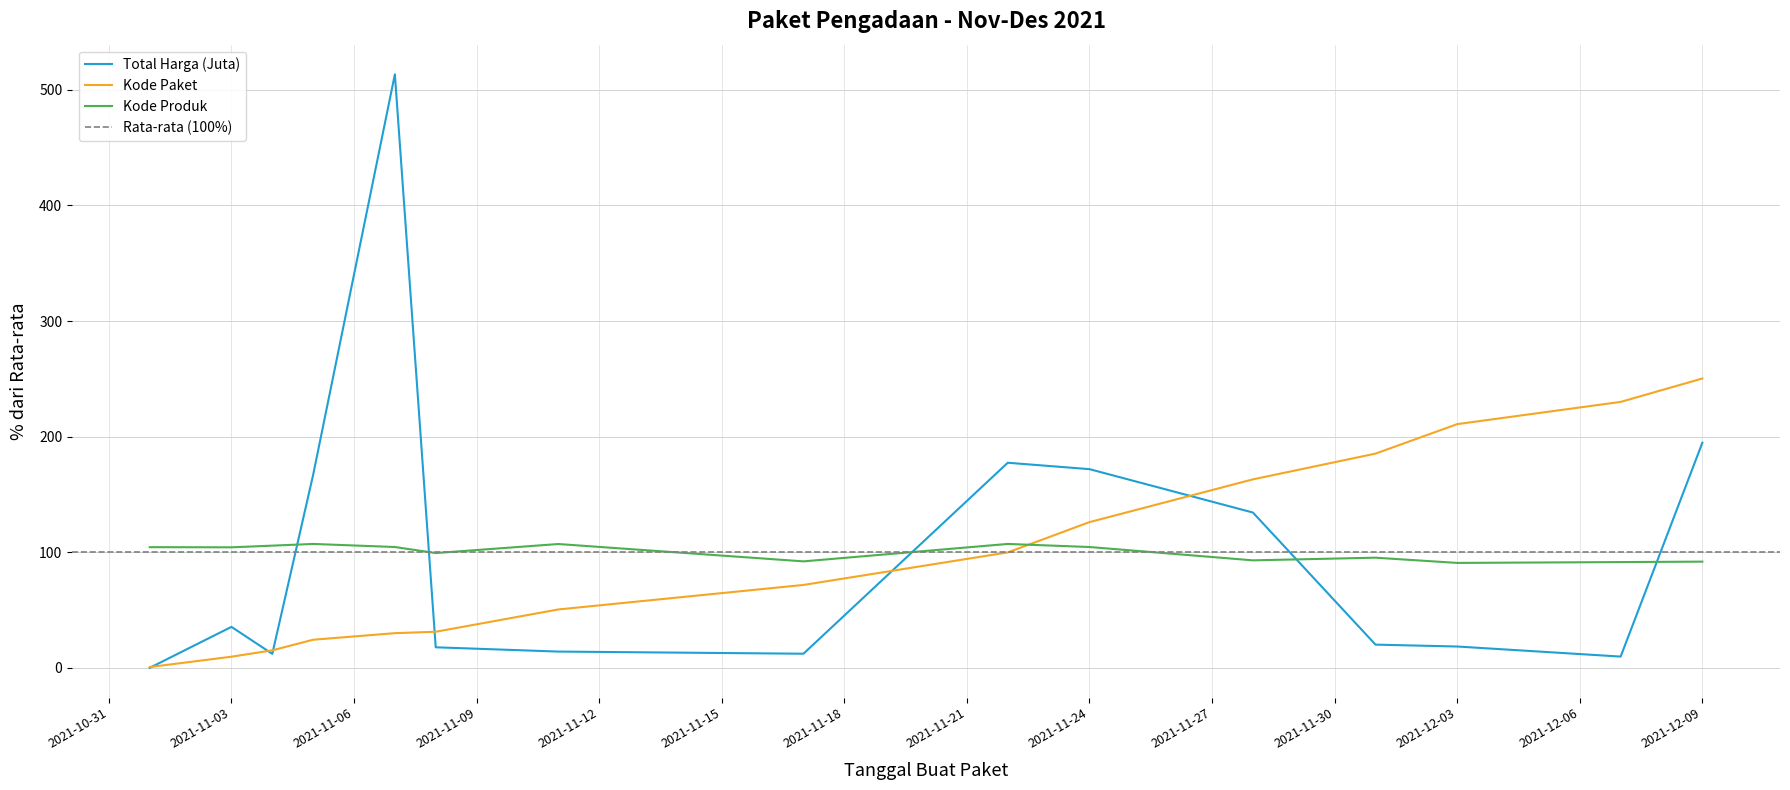

At which category is the sum across all series the highest?

2021-11-07